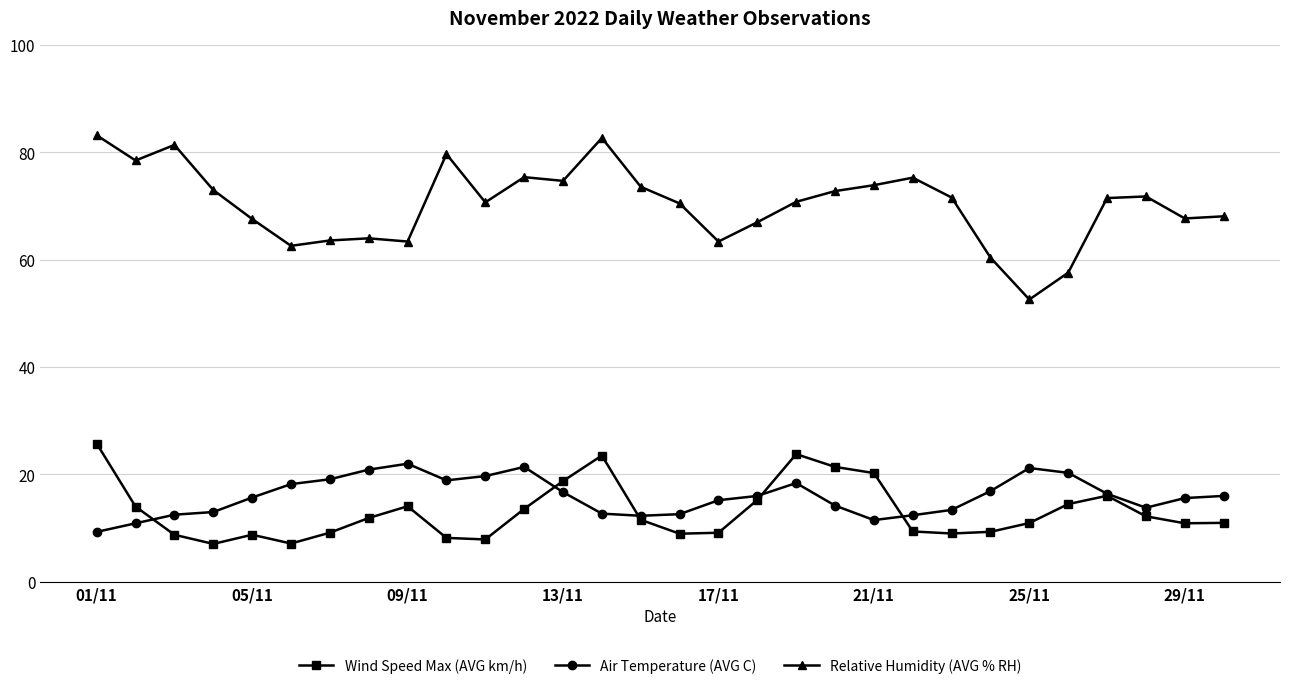

What is the value of the Air Temperature (AVG C) point at the 11th from the left?

19.7